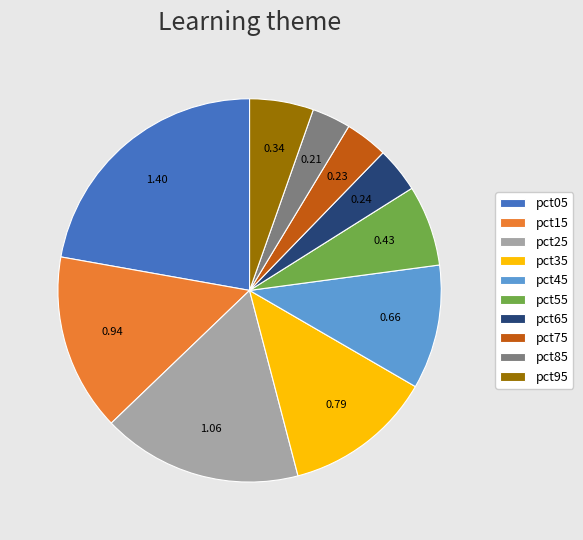

Is there a majority slice in this chart?

No